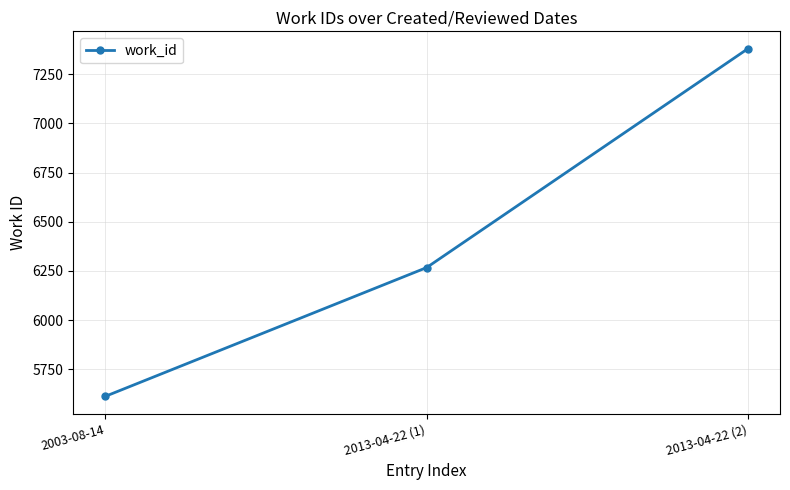

What is the minimum value shown in the chart?

5613